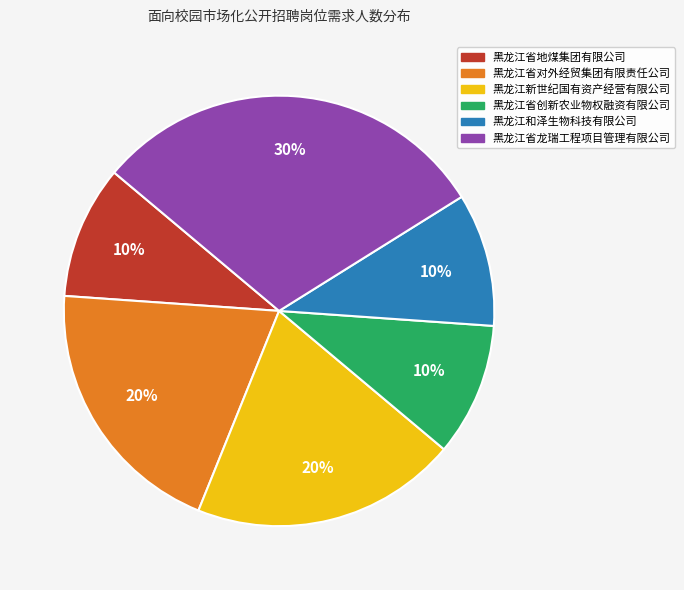

Combined, do 黑龙江省地煤集团有限公司 and 黑龙江省对外经贸集团有限责任公司 account for over 50%?

No